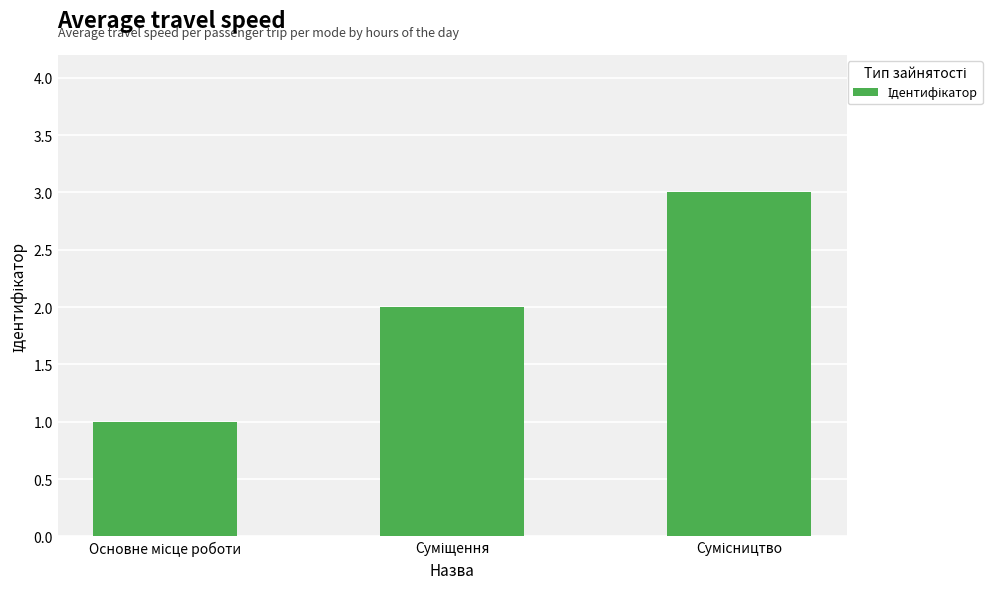

What is the sum of all values?

6